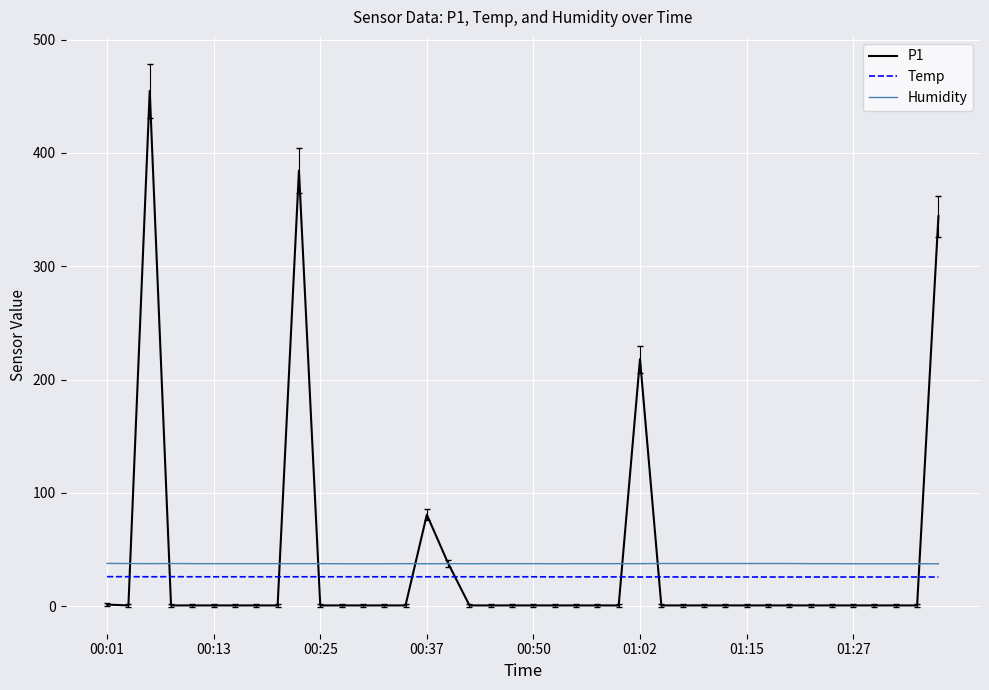

What is the maximum value shown in the chart?

454.7